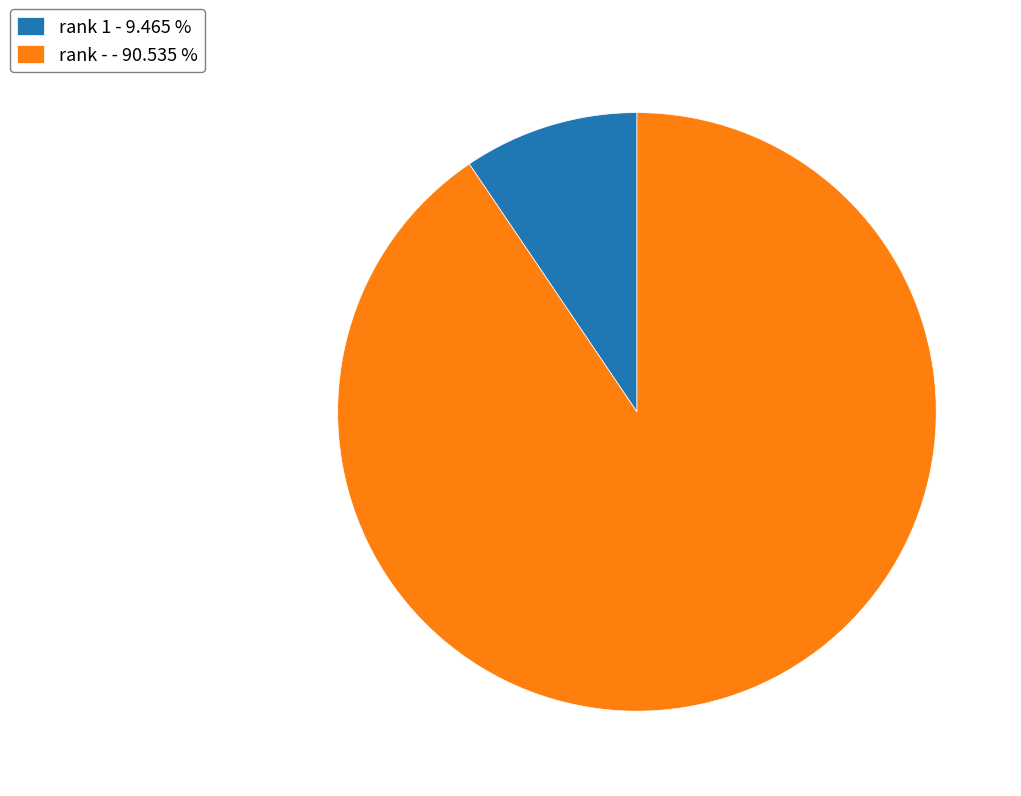

Does rank - - 90.535 % account for over 50% of the chart?

Yes